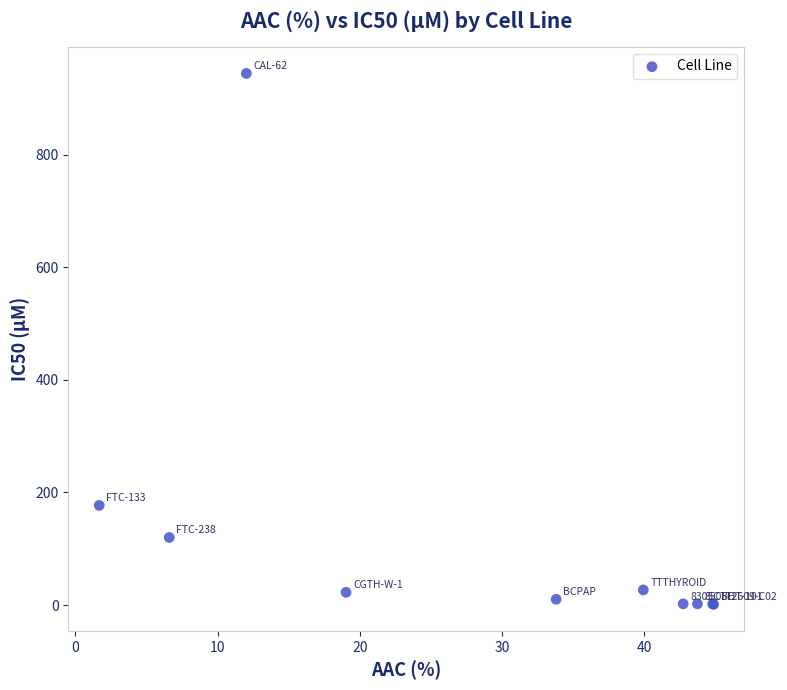

What Y value in the scatter plot is closest to 472?

177.0